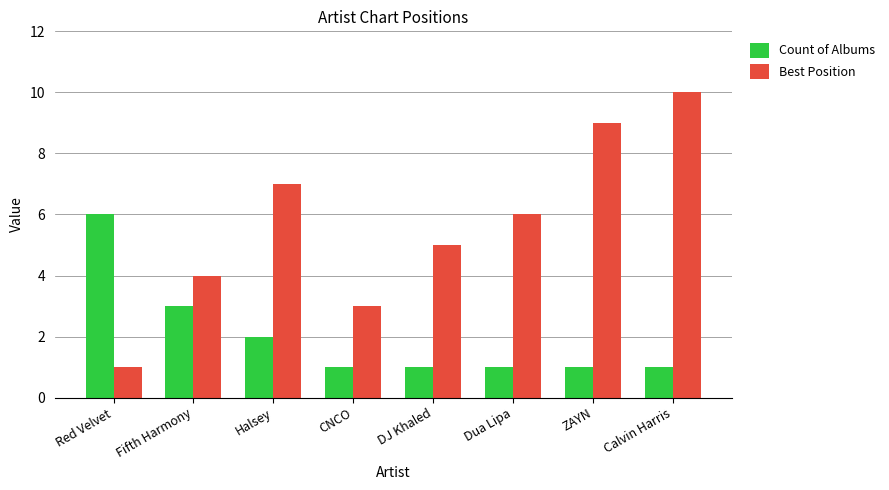

Rank the series at Calvin Harris from highest to lowest value.

Best Position, Count of Albums